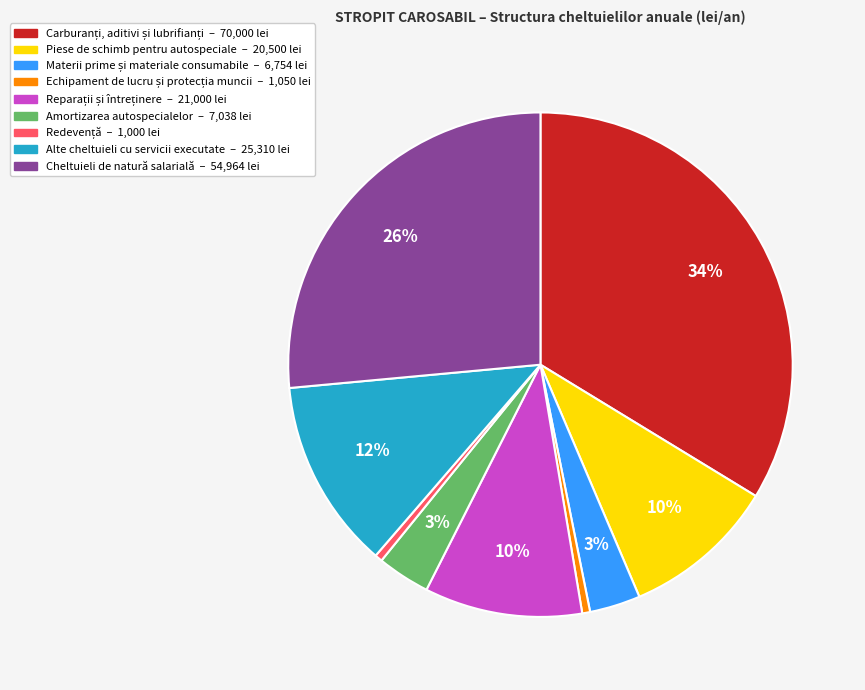

To the nearest percent, what is the combined percentage of Alte cheltuieli cu servicii executate and Piese de schimb pentru autospeciale?

22%